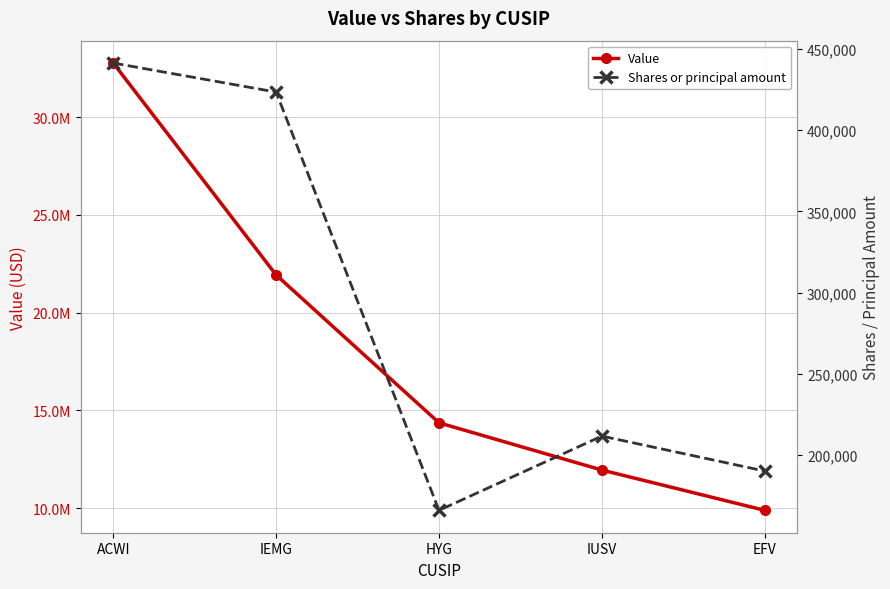

At which category does the chart reach its minimum across all series?

HYG